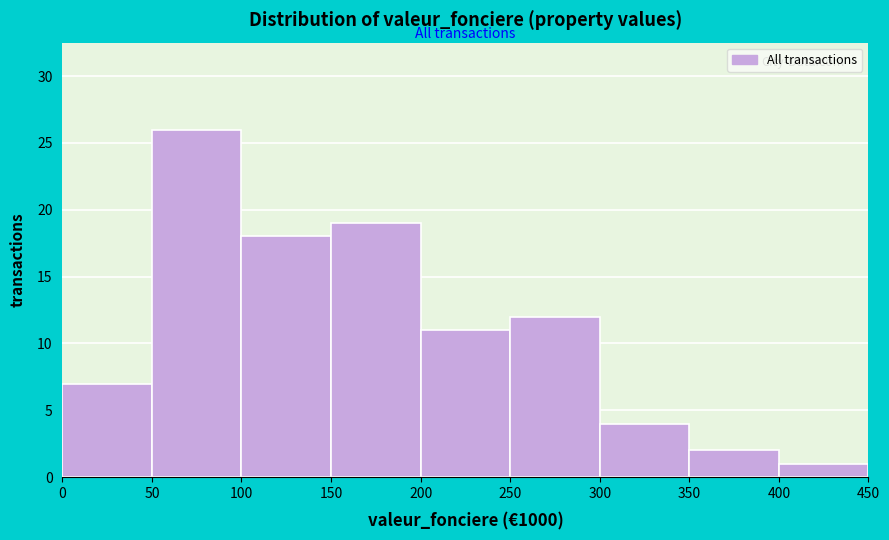

Reading right to left, extract all data points from this chart.

1	2	4	12	11	19	18	26	7